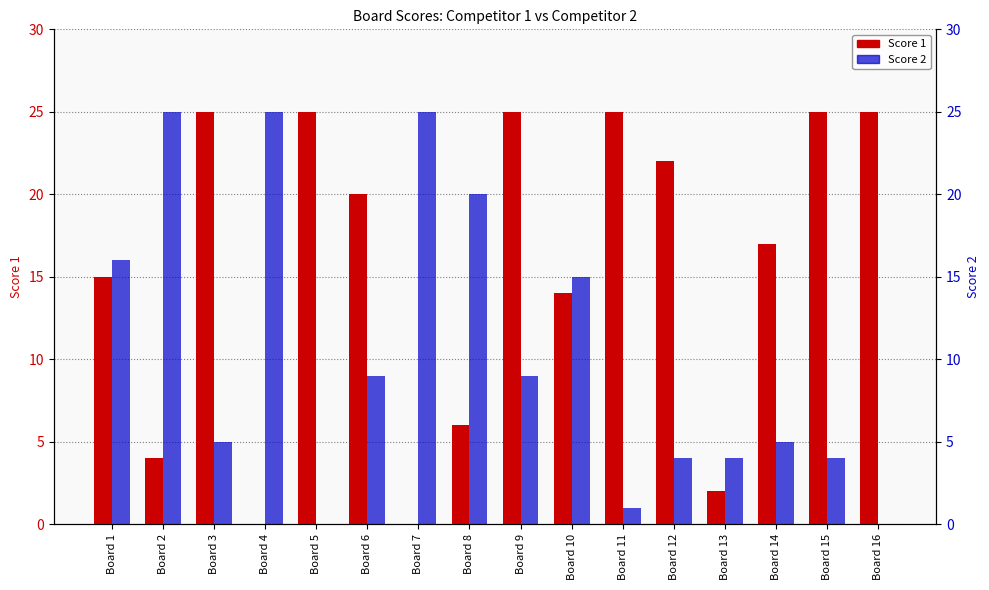

What is the sum of the Score 2 values at Board 6 and Board 11?

10